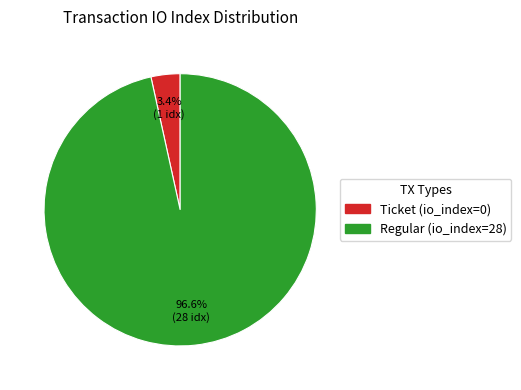

What is the largest slice in the pie chart?

Regular (io_index=28)